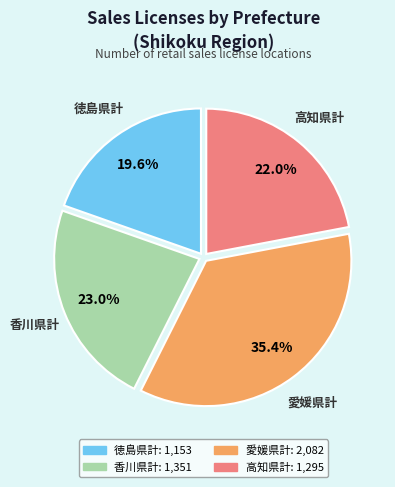

Does 香川県計 account for over 50% of the chart?

No